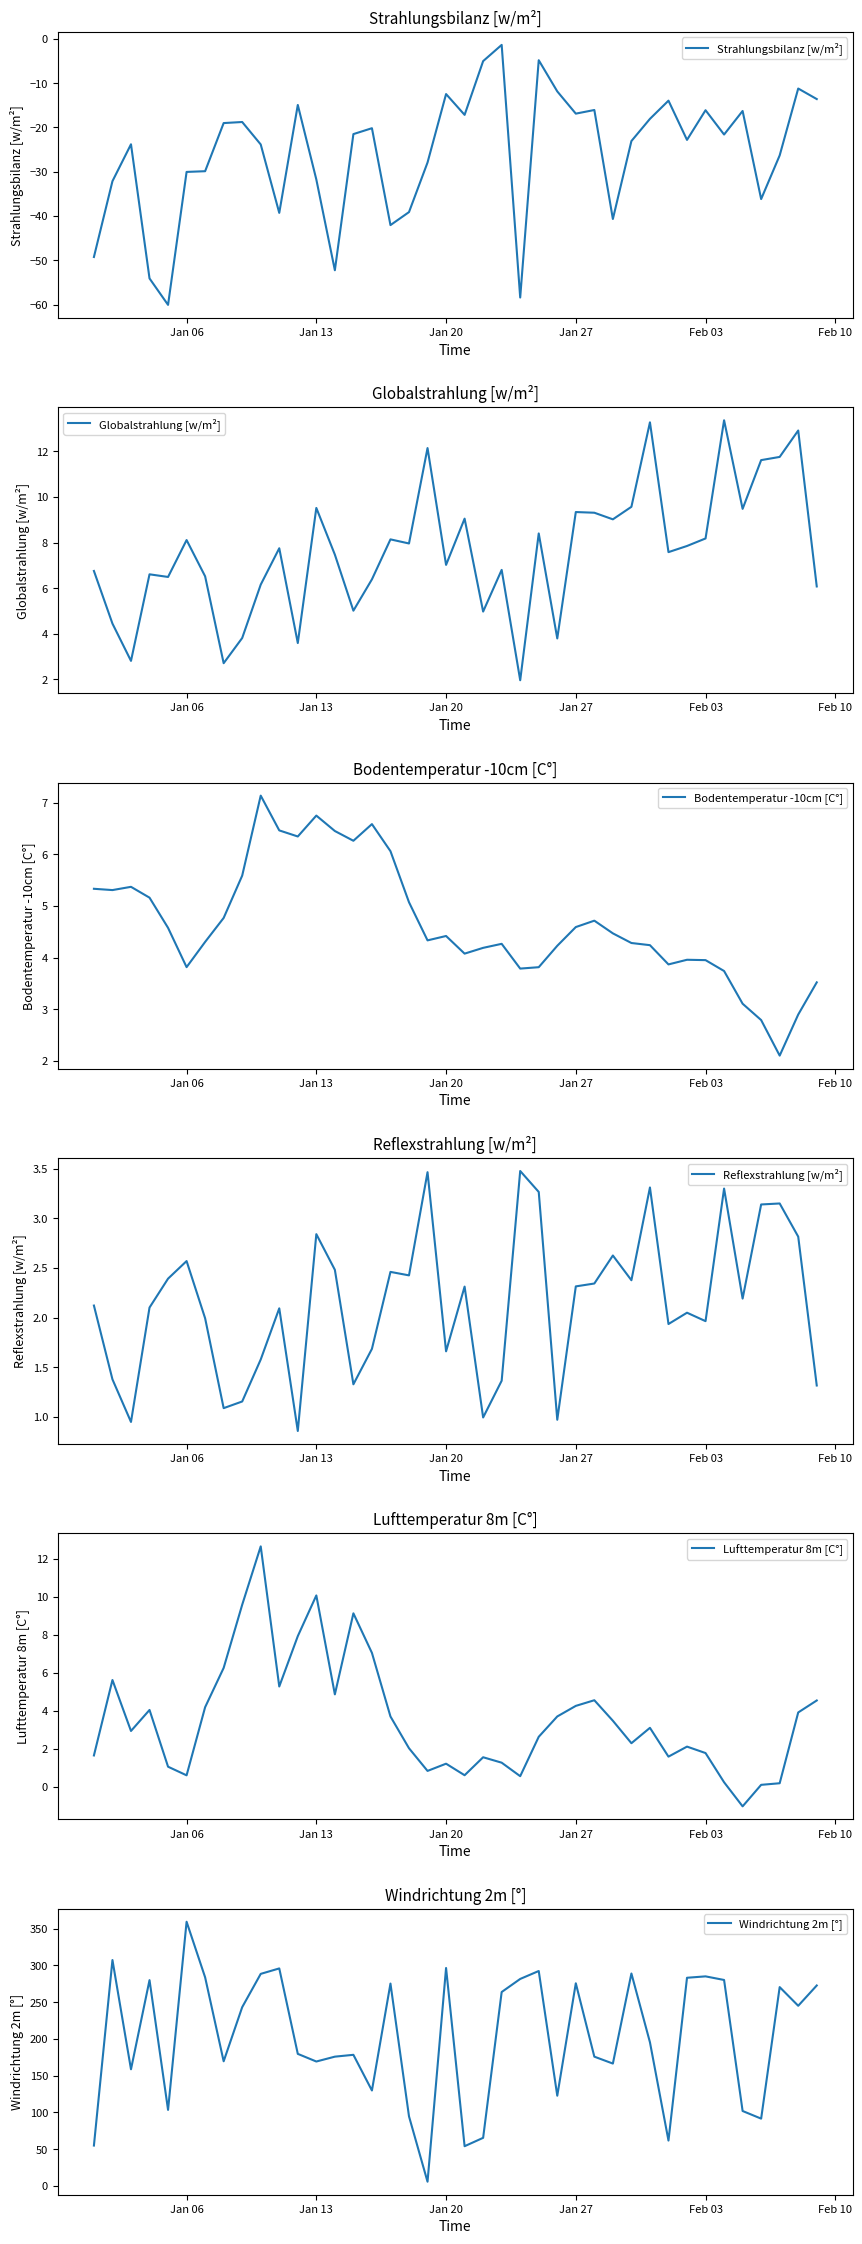

What is the minimum value for Strahlungsbilanz [w/m²]?

-60.1